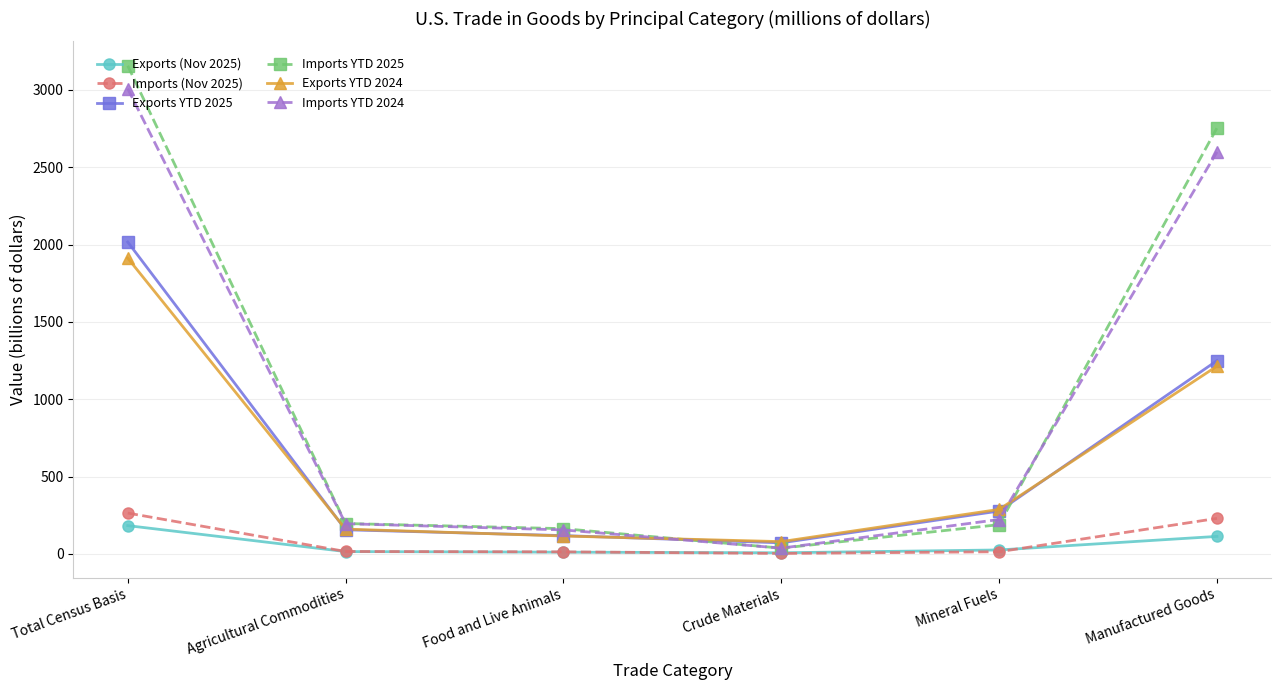

What is the value of the Exports YTD 2025 point at the 3rd from the left?

118.3